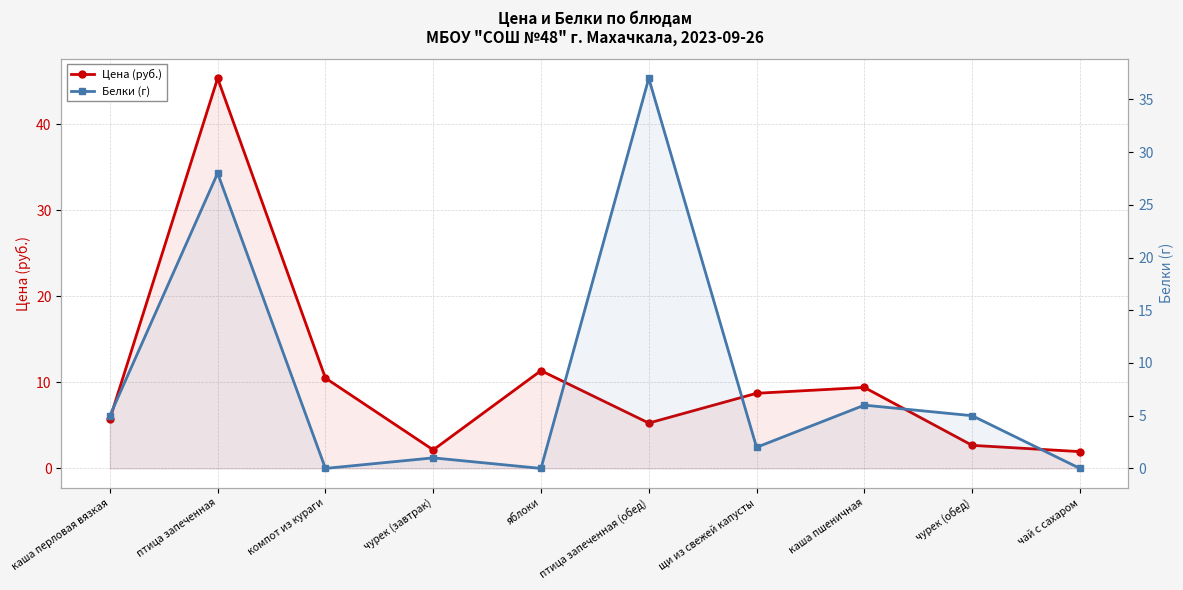

Rank the series by their maximum value, from lowest to highest.

Белки (г), Цена (руб.)